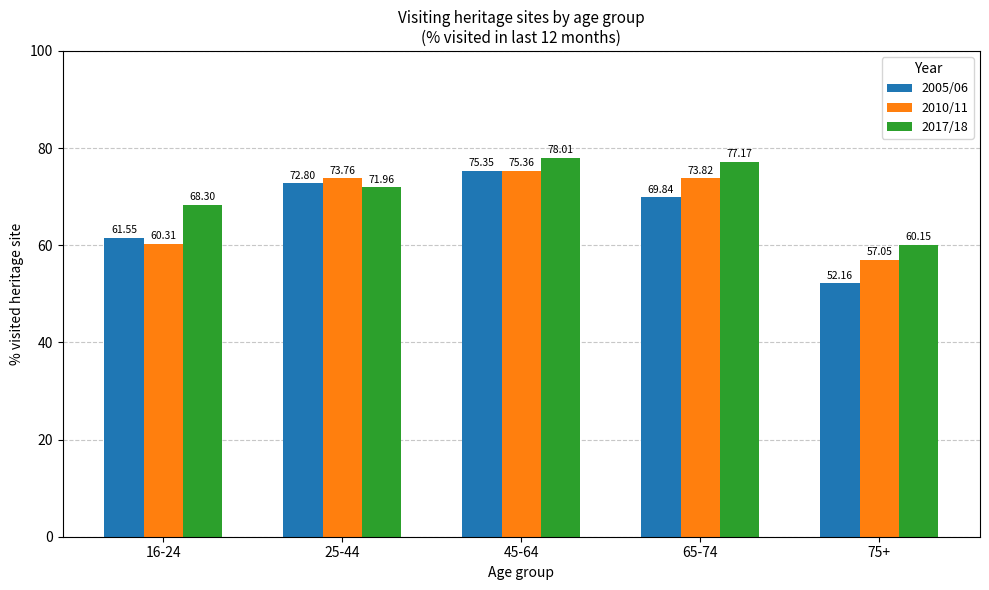

At how many categories does at least one series exceed 73?

3